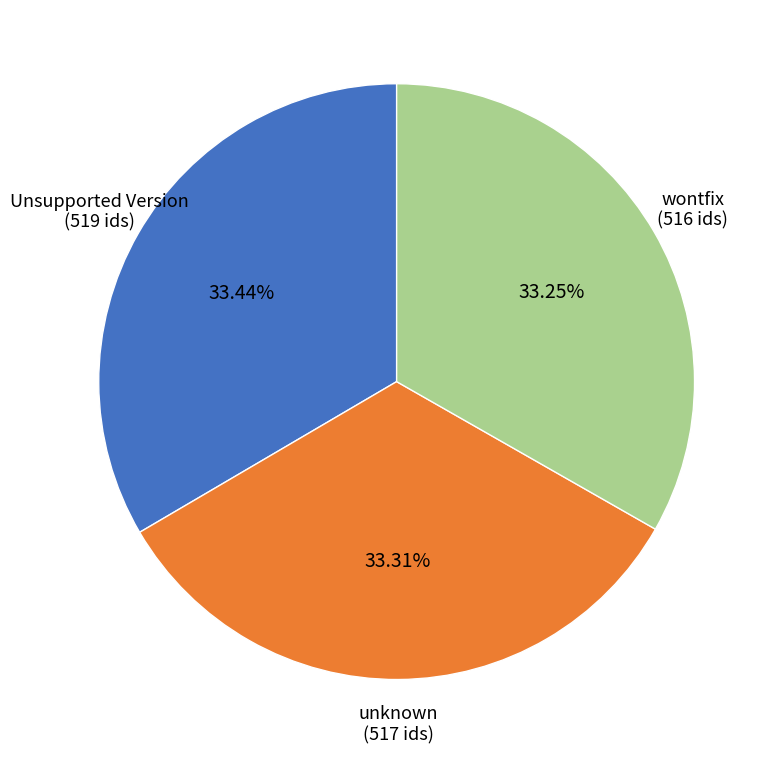

What is the ratio of the value at wontfix to the value at Unsupported Version?

1.0